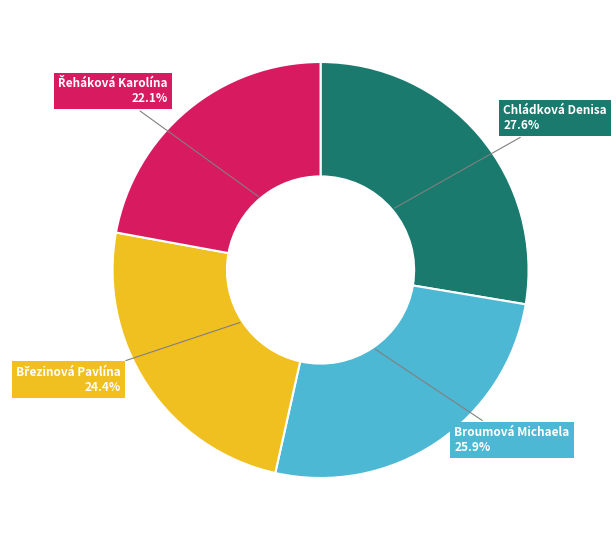

How many segments does this pie chart have?

4